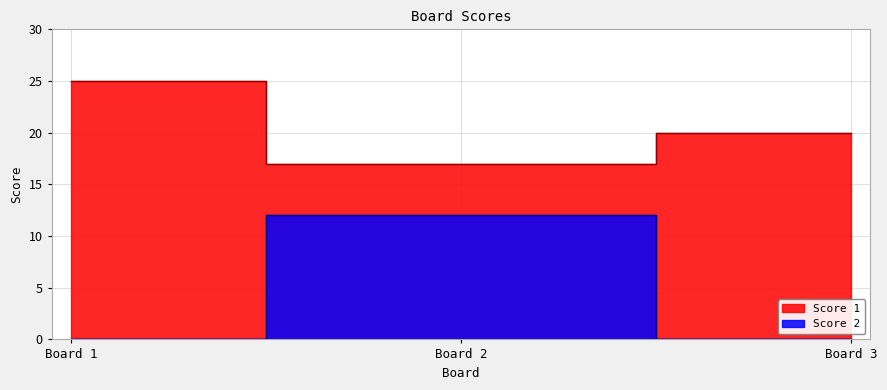

What is the greatest value displayed?

25